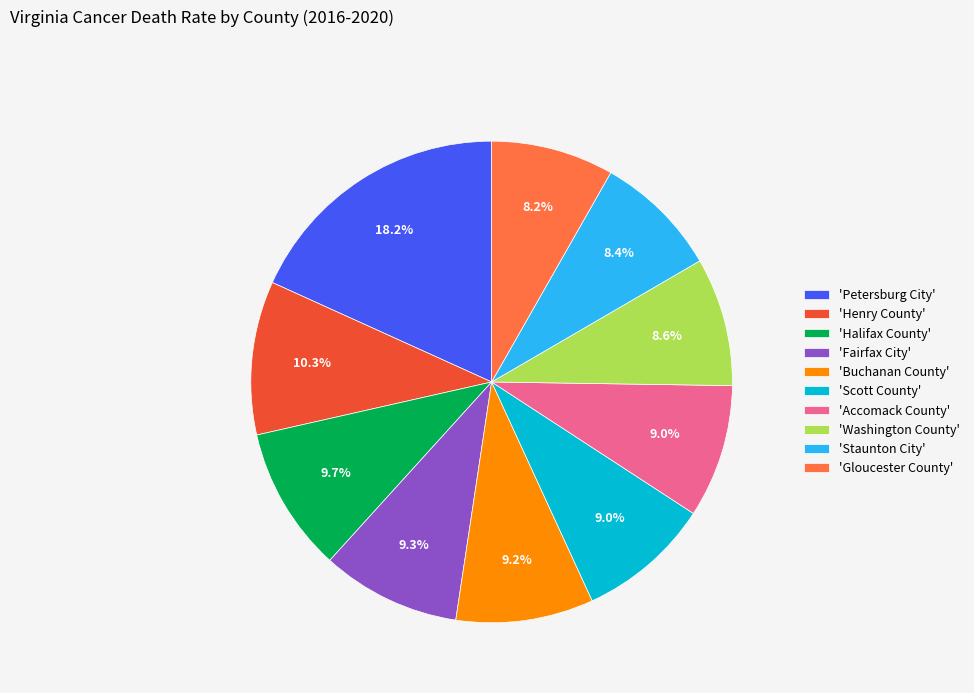

How much of the chart is everything except 'Staunton City'?

91.6%